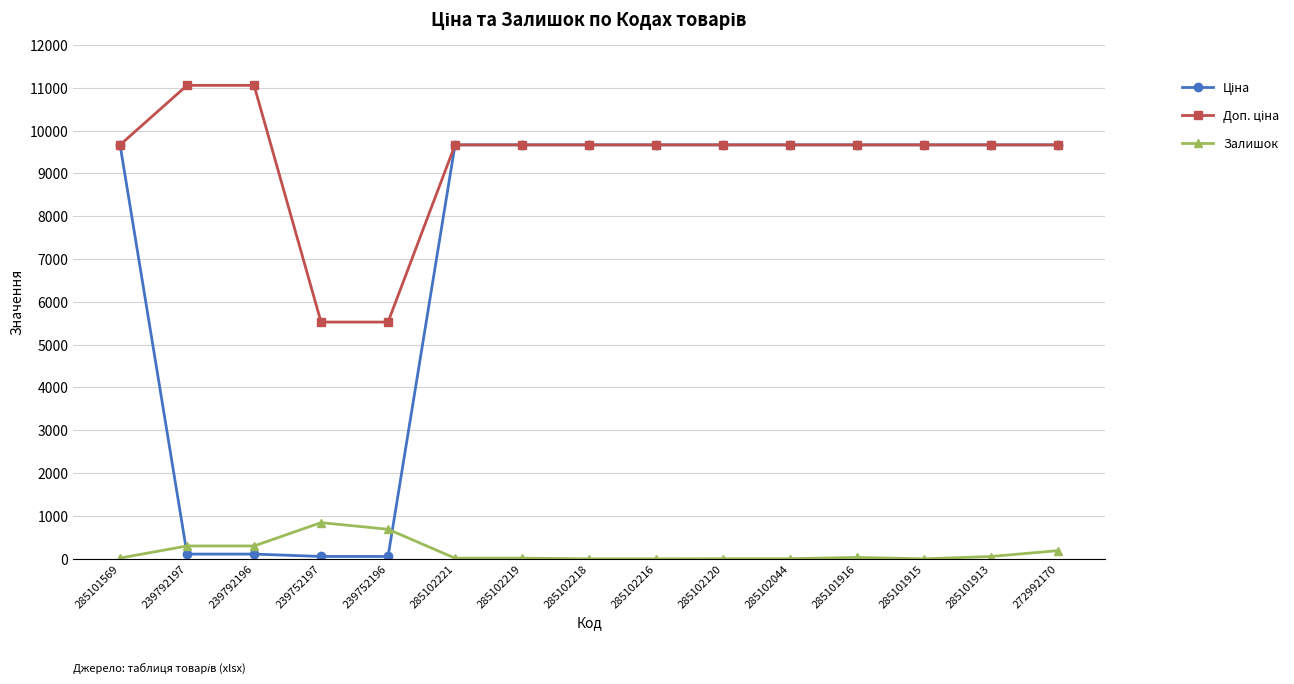

What value does the Залишок series have at 285102120?

3.0